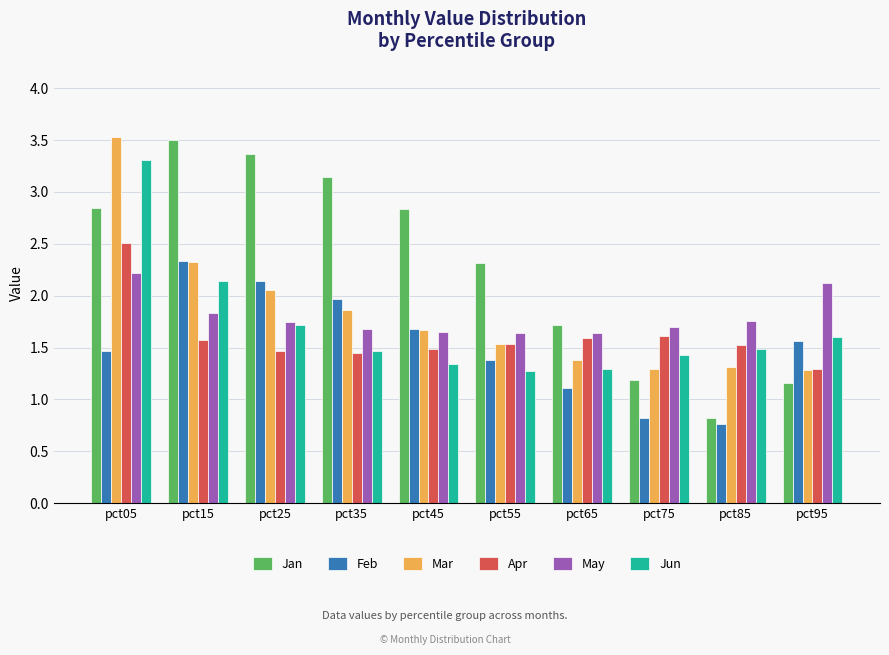

Which series has the largest total across all categories?

Jan